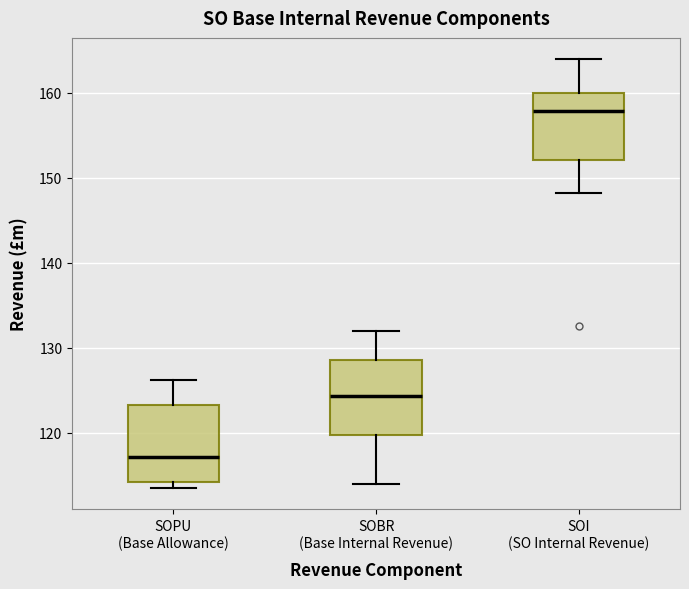

Where is the upper edge of the box for SOBR (Base Internal Revenue) on the y-axis? The values are not printed on the chart, so give them approximately, as read against the axis.

129